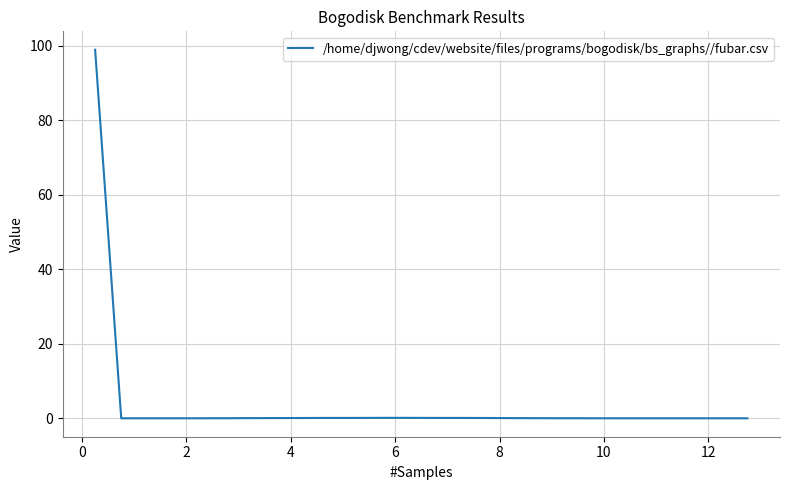

Count the number of data series in this chart.

1